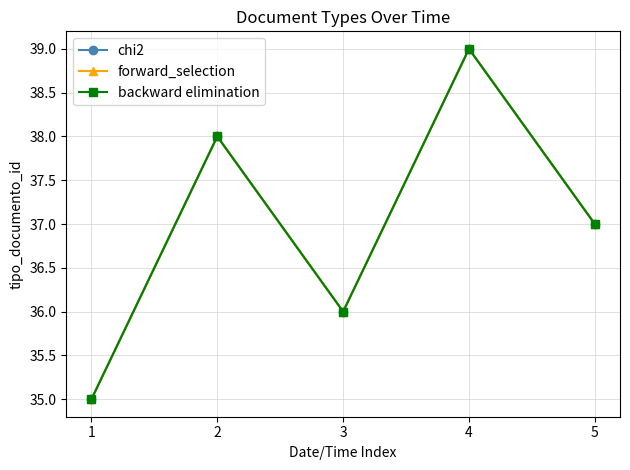

Is this an area chart (filled region under the line)?

No